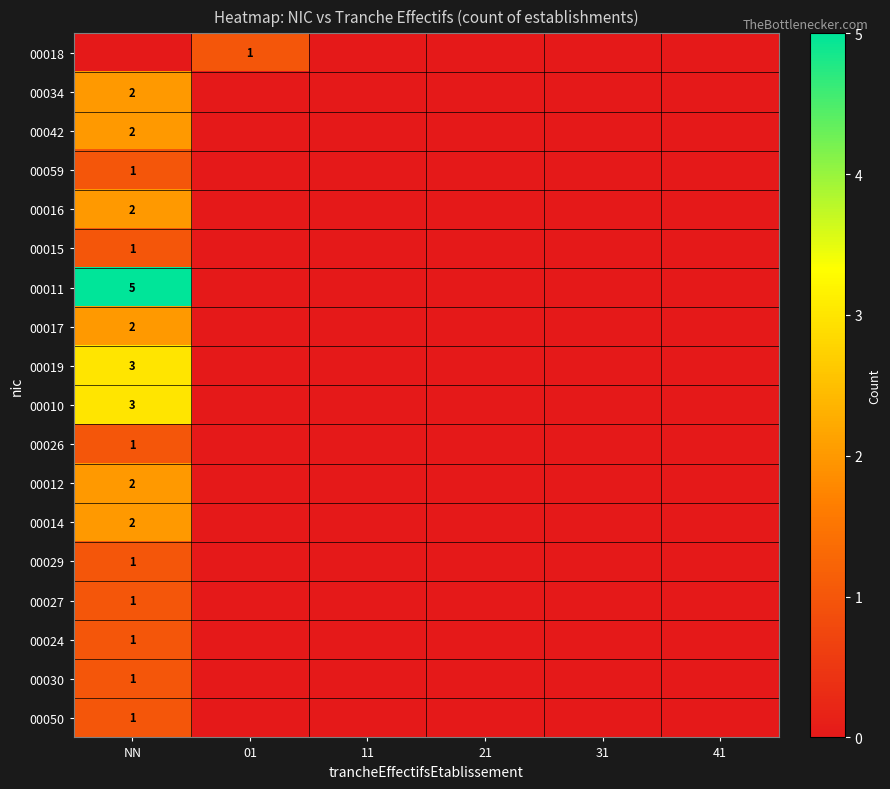

Between 21 and 41, which is larger?

21